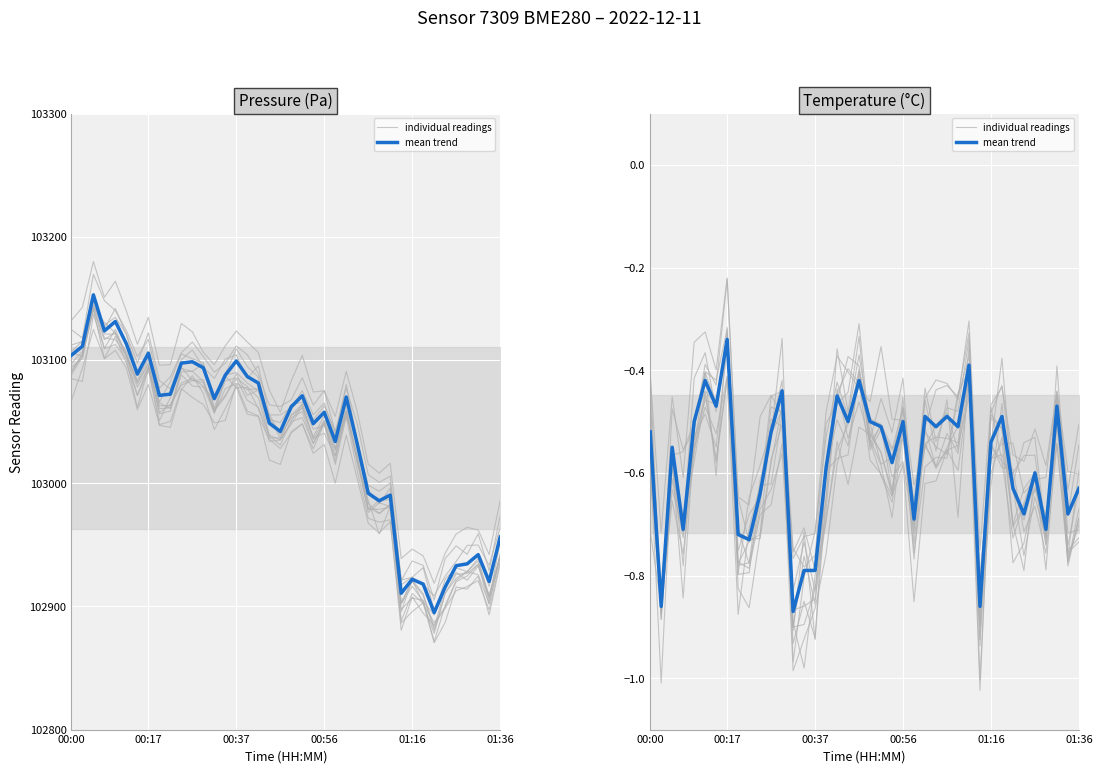

What is the minimum value for mean trend?

-0.9